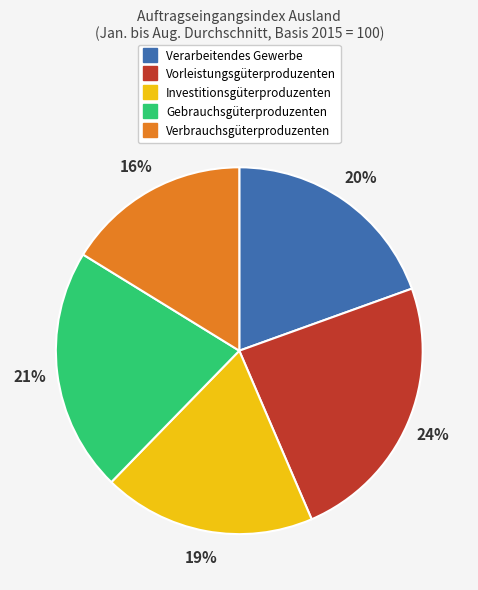

Count the number of slices in the pie.

5